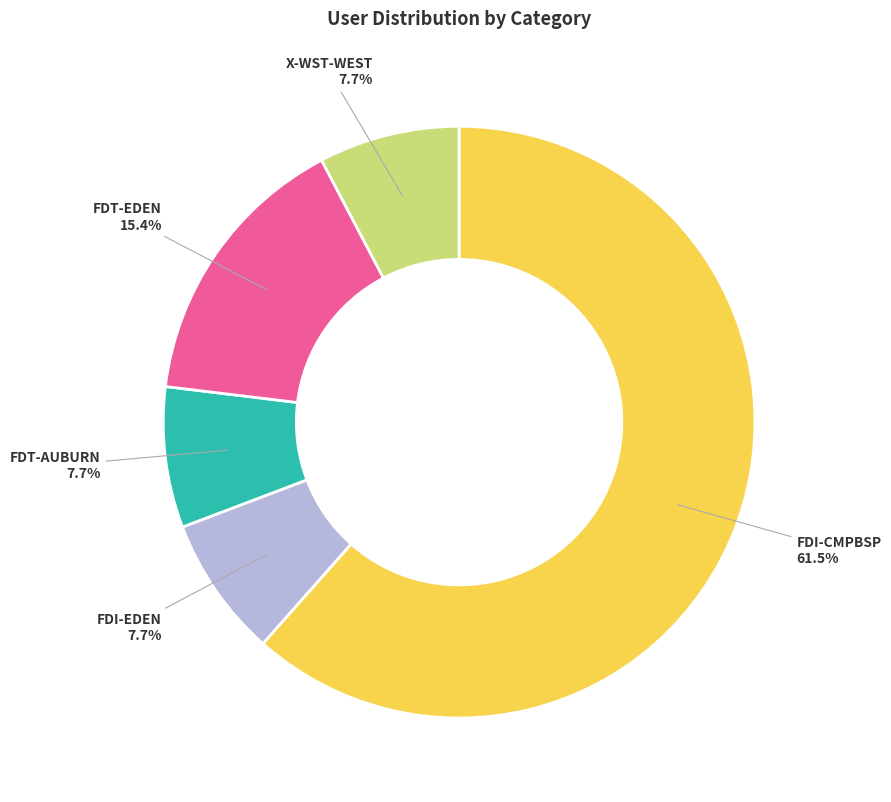

Does FDI-CMPBSP account for over 50% of the chart?

Yes